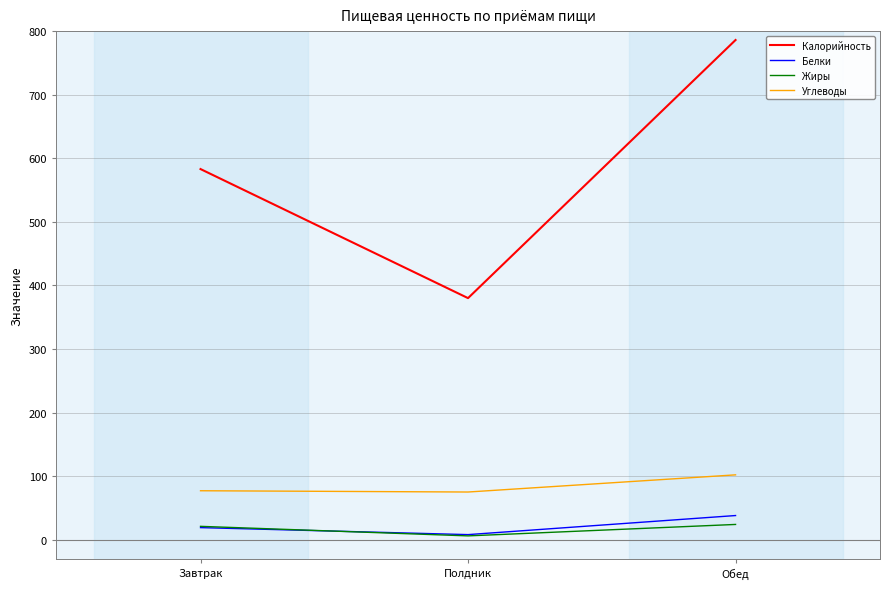

Is it true that Белки equals 19 at Завтрак?

True